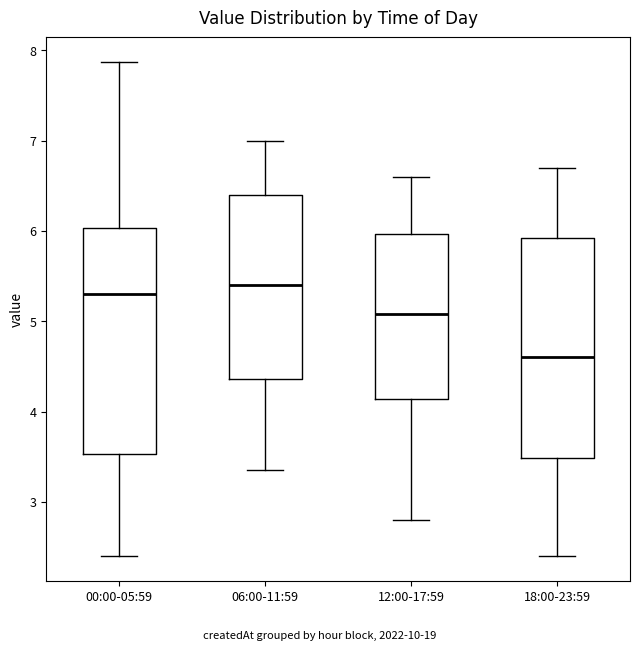

Reading left to right, transcribe this box plot: for each box, give where its median line is, the range the box spans, and where its two whiskers end, as read against the y-axis. The values are not printed on the chart, so give them approximately, as read against the axis.

00:00-05:59: median 5.3, box 3.5 to 6.0, whiskers 2.4 to 7.9
06:00-11:59: median 5.4, box 4.4 to 6.4, whiskers 3.4 to 7.0
12:00-17:59: median 5.1, box 4.1 to 6.0, whiskers 2.8 to 6.6
18:00-23:59: median 4.6, box 3.5 to 5.9, whiskers 2.4 to 6.7